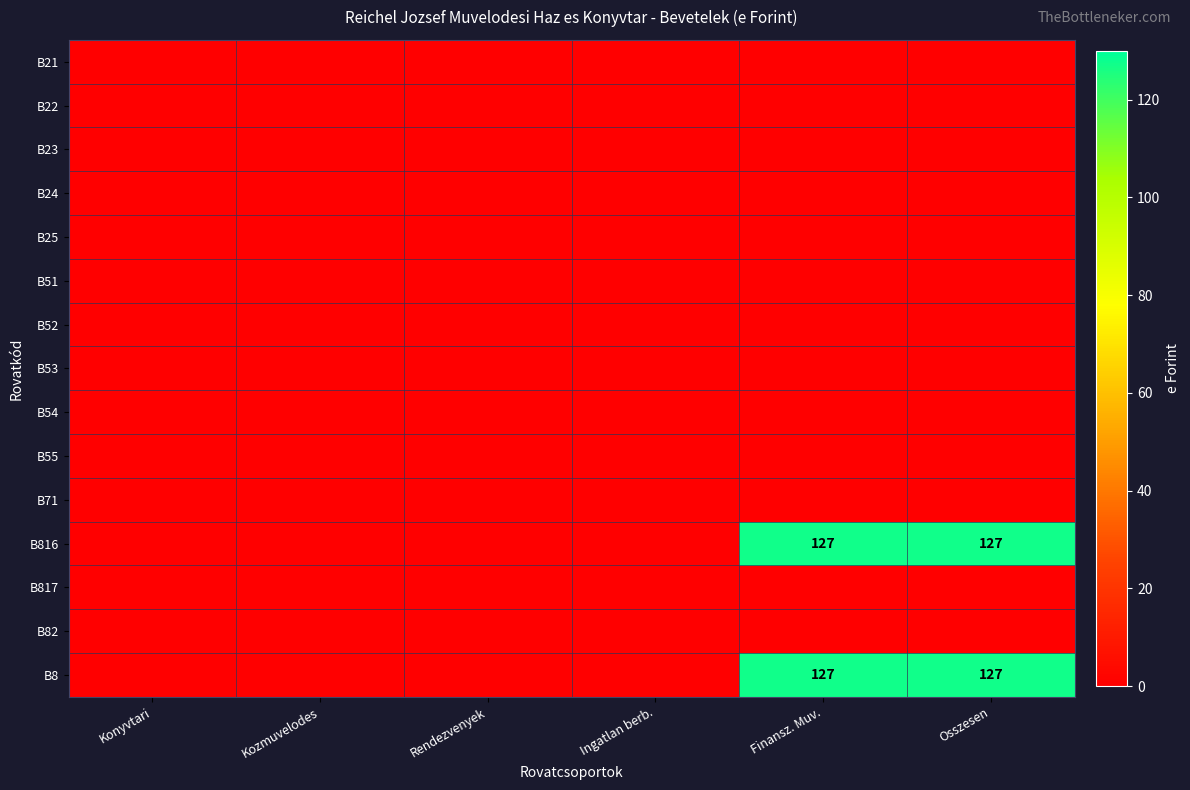

The B25 series shows 0 at Kozmuvelodes. True or false?

True